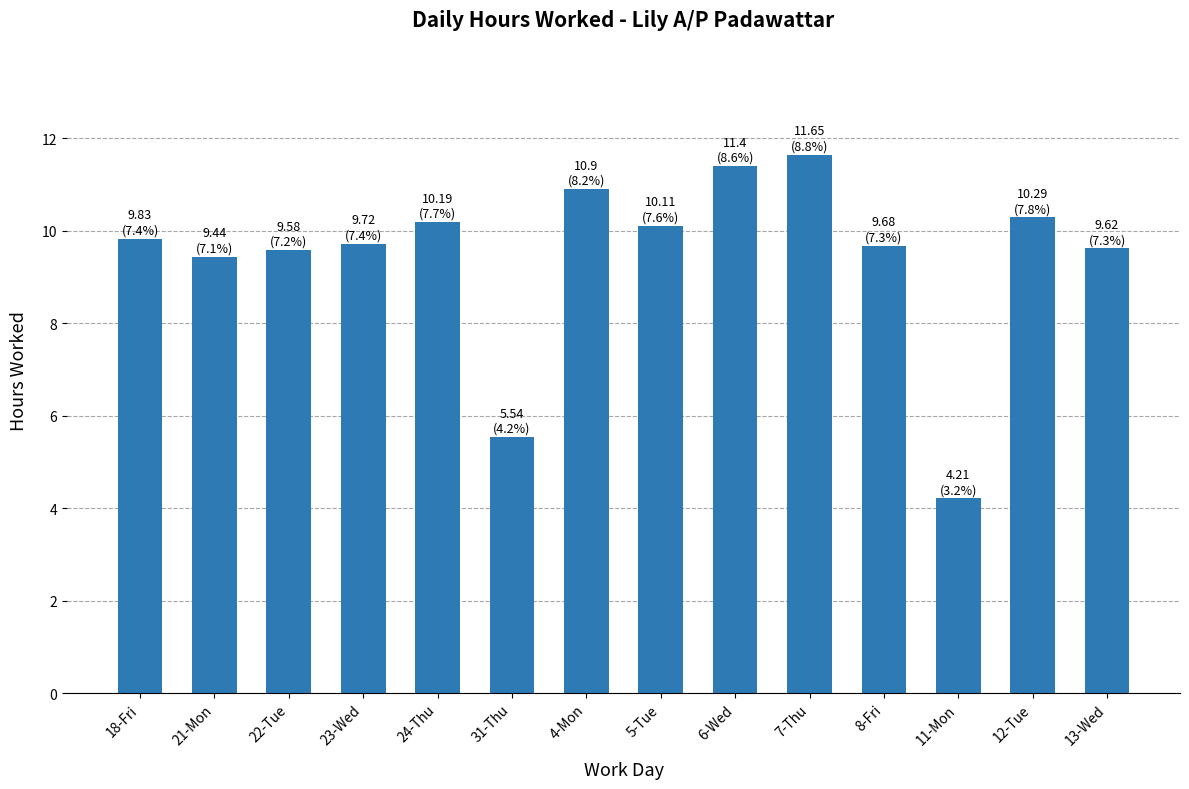

What is the minimum value shown in the chart?

4.2